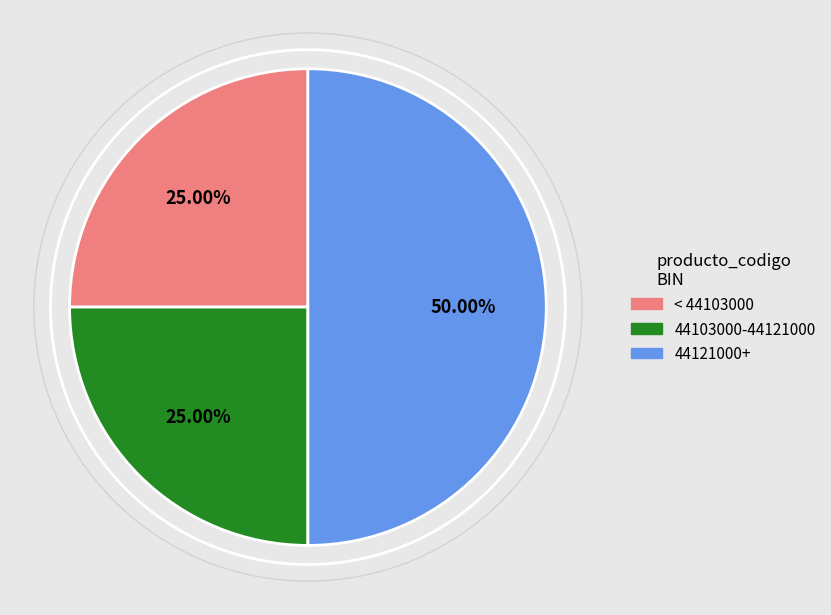

Does < 44103000 account for over 50% of the chart?

No